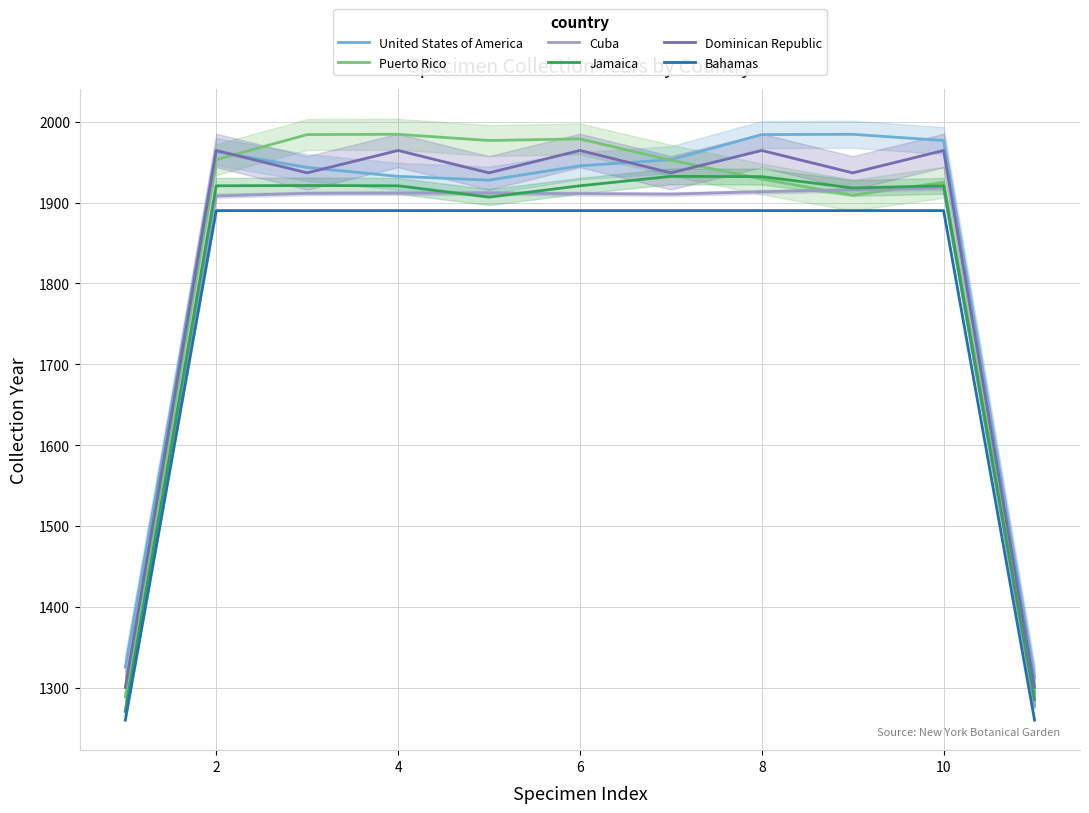

At which label does Jamaica first exceed 1920?

2